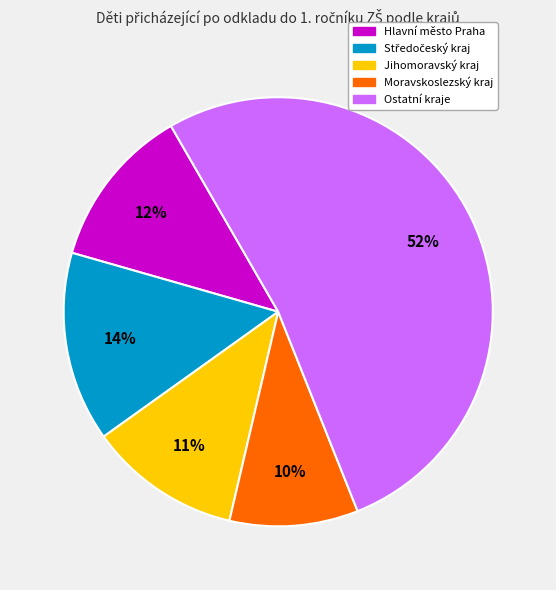

Is there a majority slice in this chart?

Yes